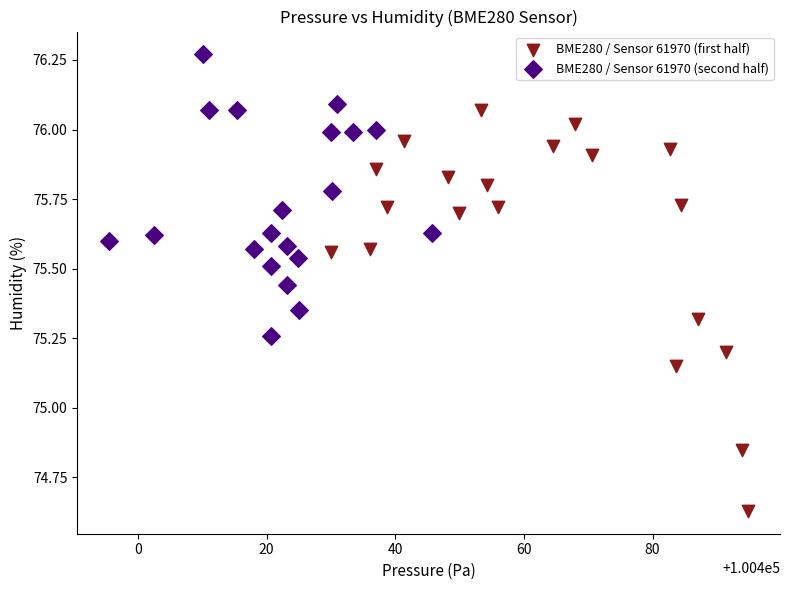

Which series has the largest Y range (max minus min)?

BME280 / Sensor 61970 (first half)